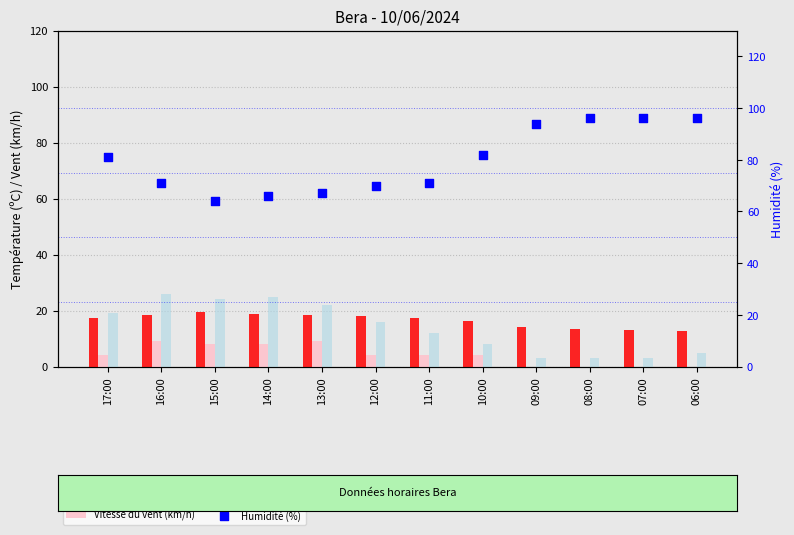

At how many categories does at least one series exceed 66?

10